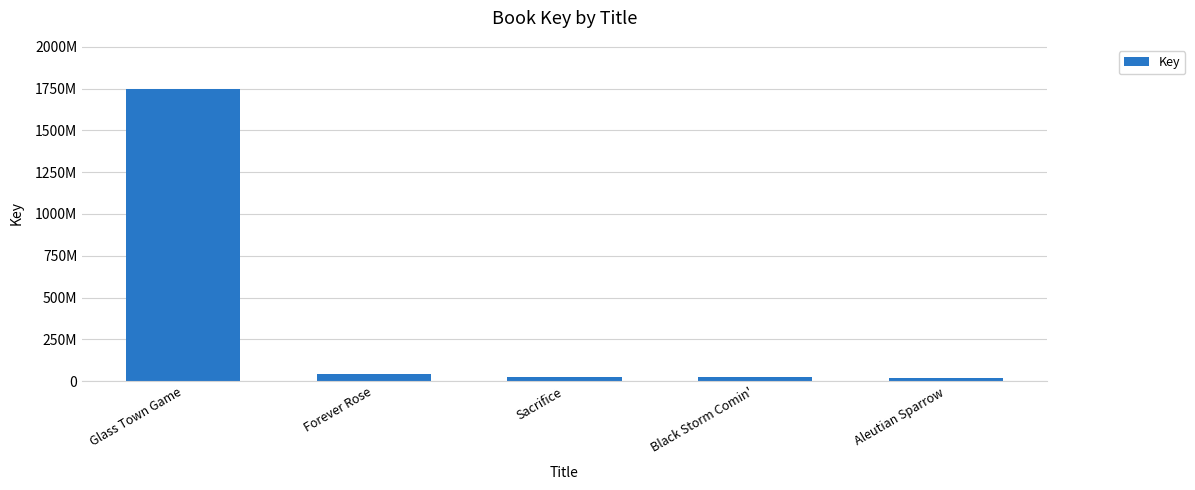

Reading right to left, transcribe all the data shown in this chart.

19977320	22565544	23834229	45380372	1748792716